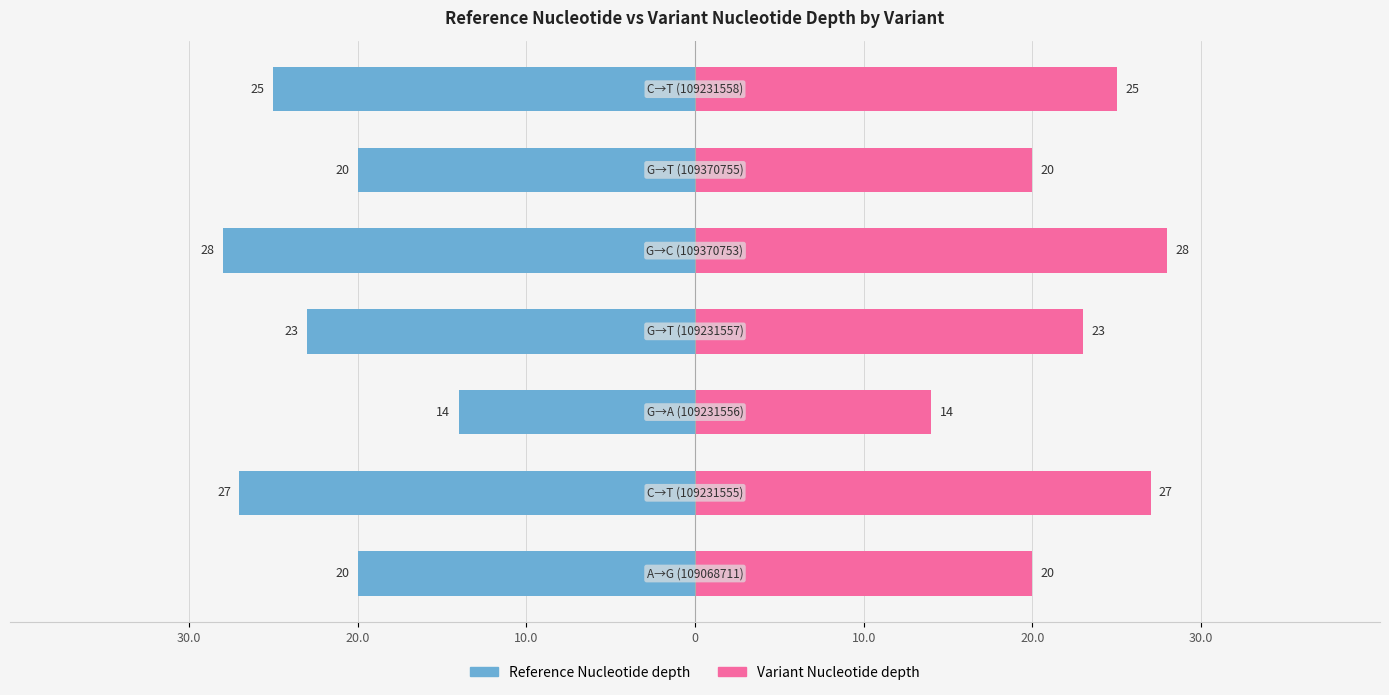

What is the difference between the second highest and minimum values in the Variant Nucleotide depth series?

13